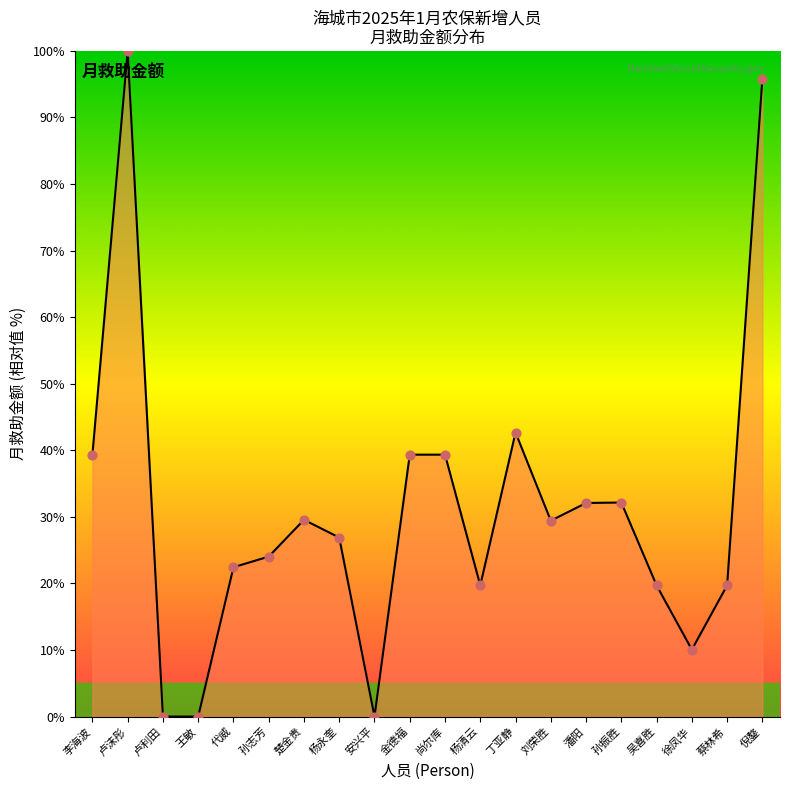

What is the change in value from 卢沫彤 to 代威?

-77.6